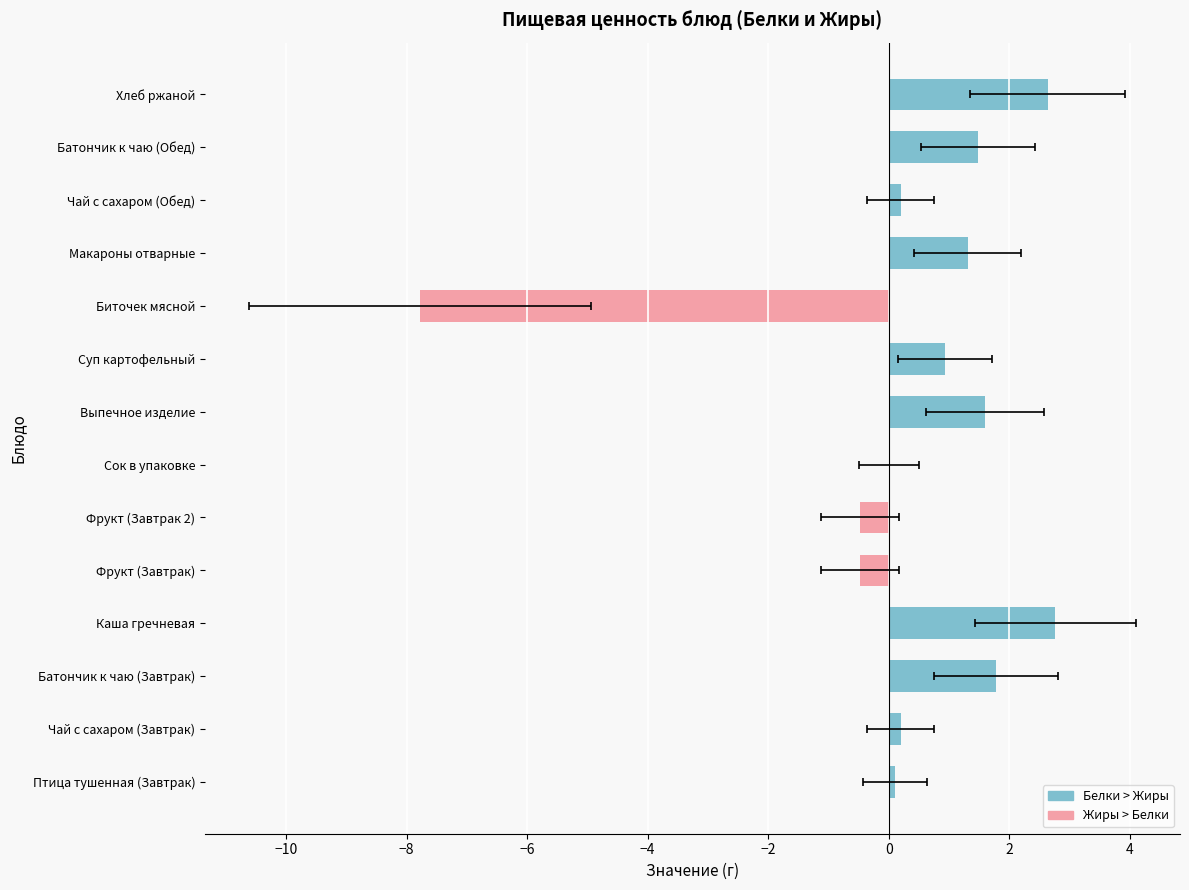

What is the sum of the values at Суп картофельный and Выпечное изделие?

2.5